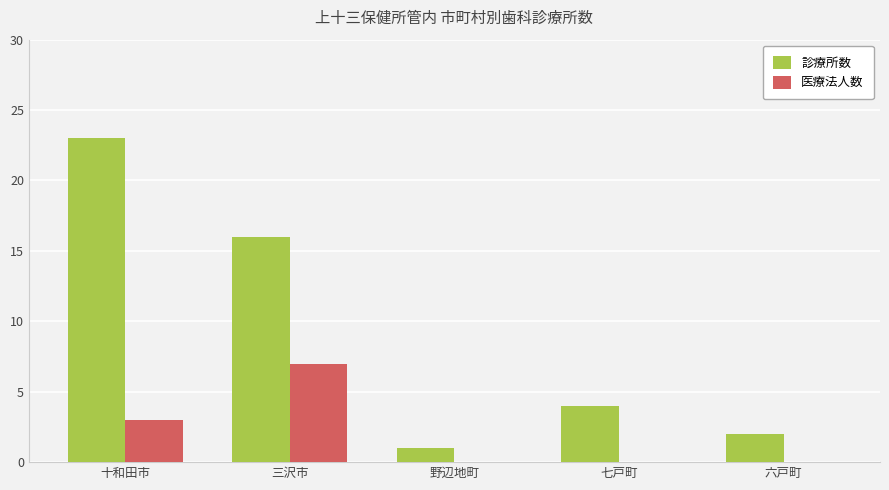

How many groups of bars are there?

5